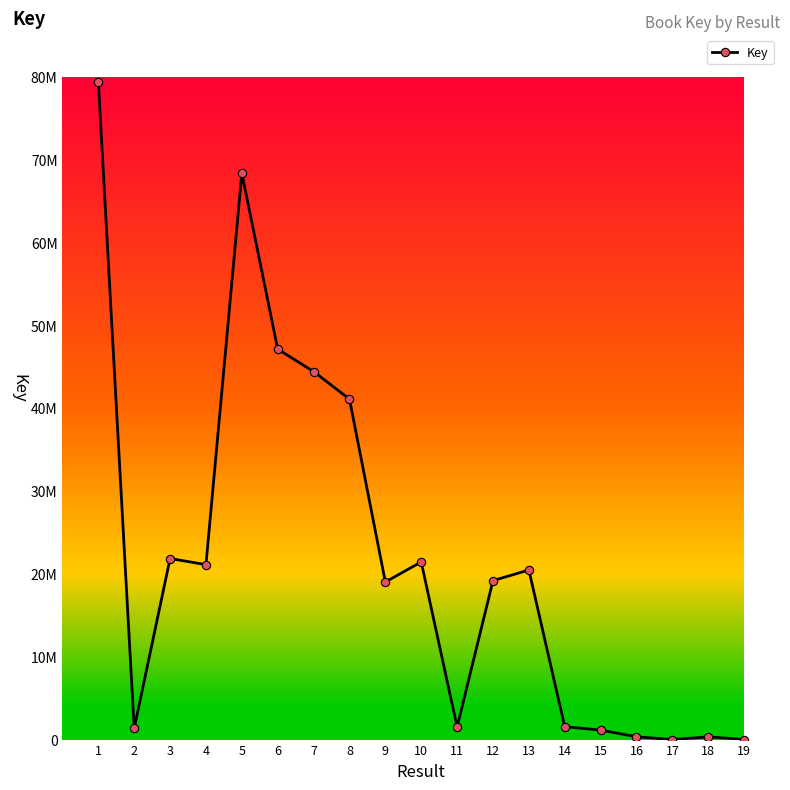

Is this an area chart (filled region under the line)?

No